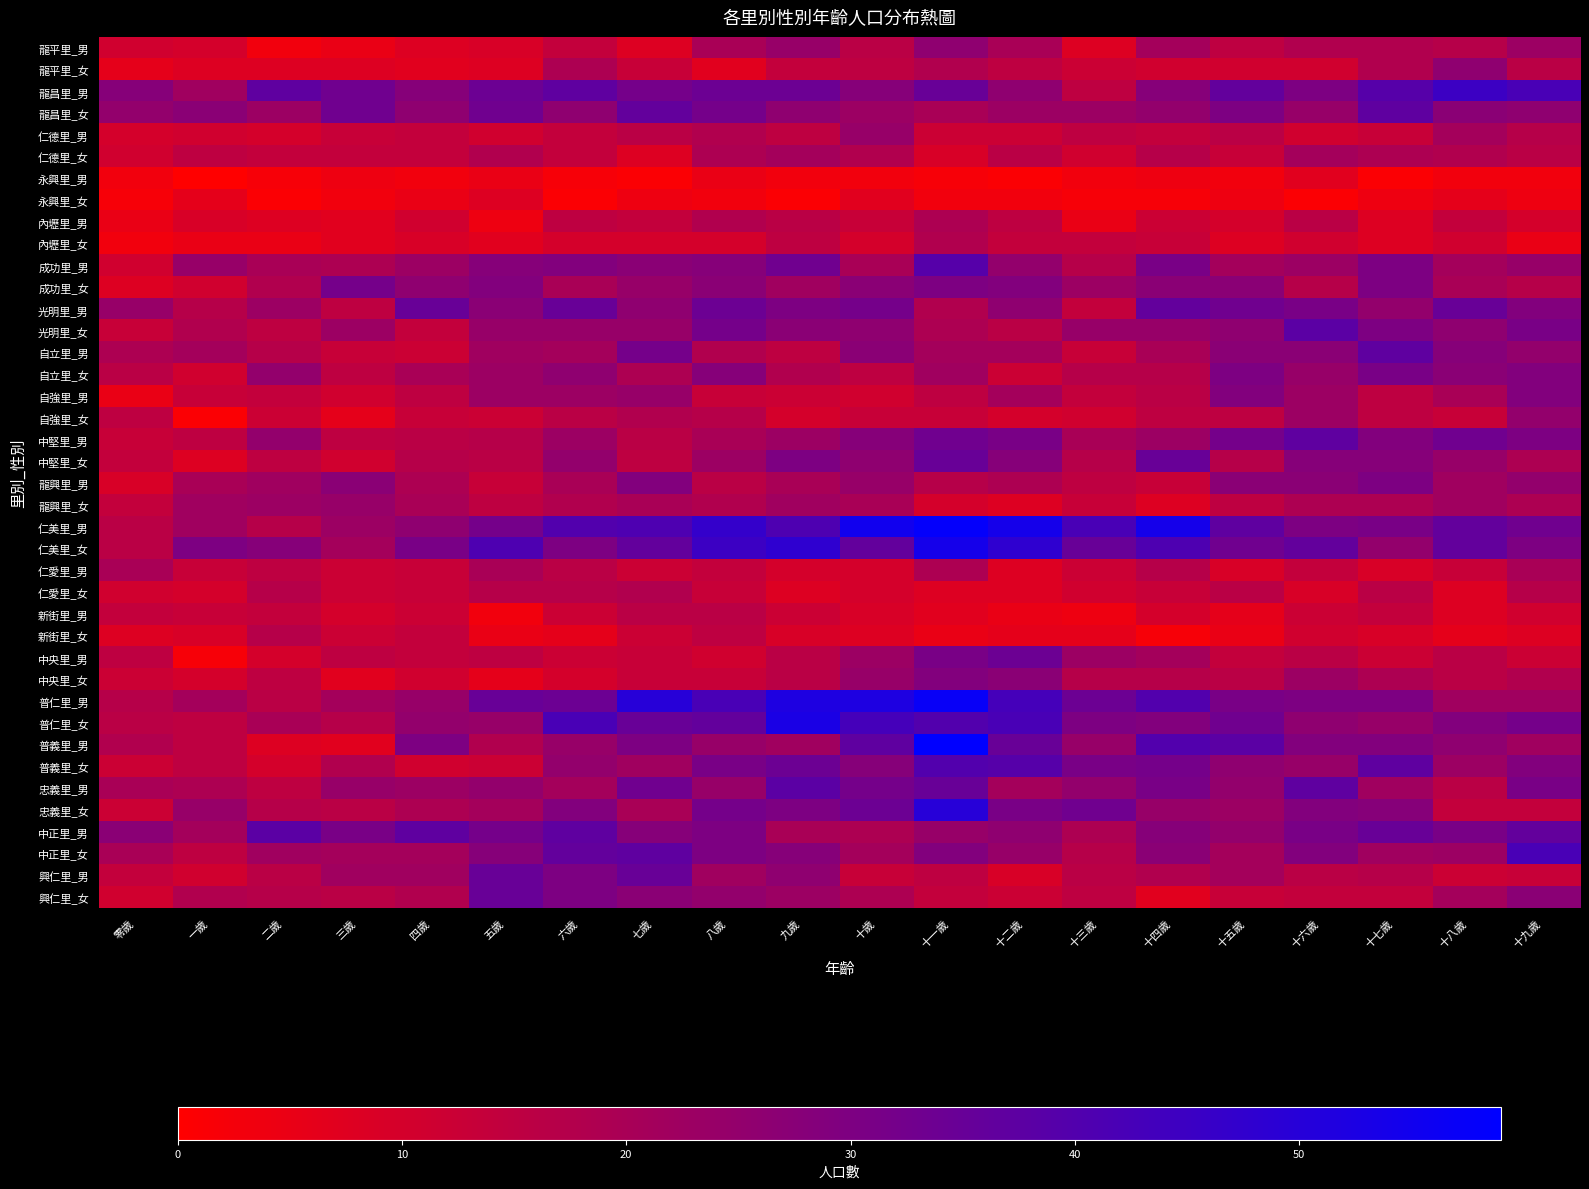

Count the number of data series in this chart.

40